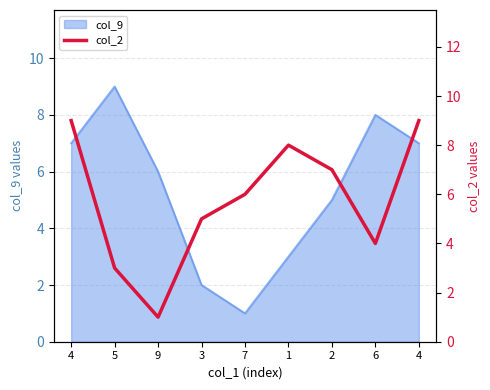

How many lines are shown in the chart?

1